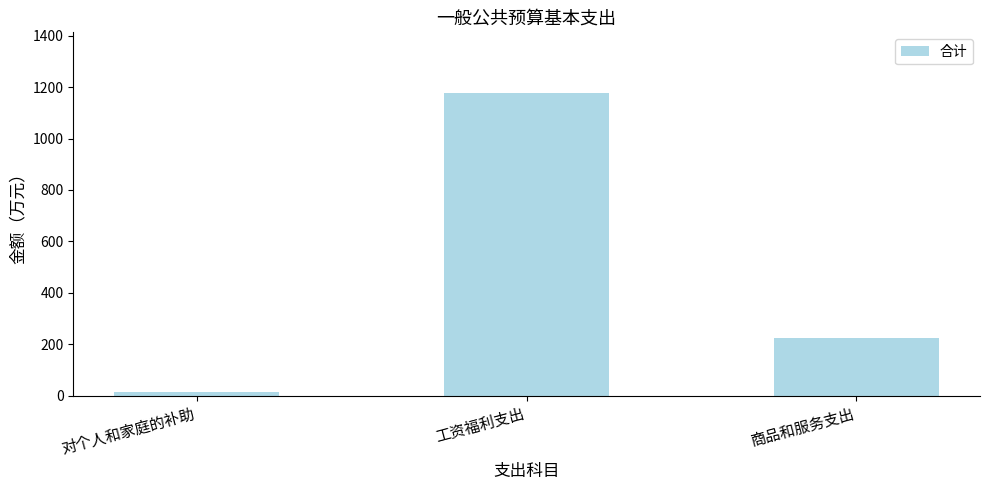

Reading right to left, what are all the values shown in this chart?

224.8	1177.3	15.4